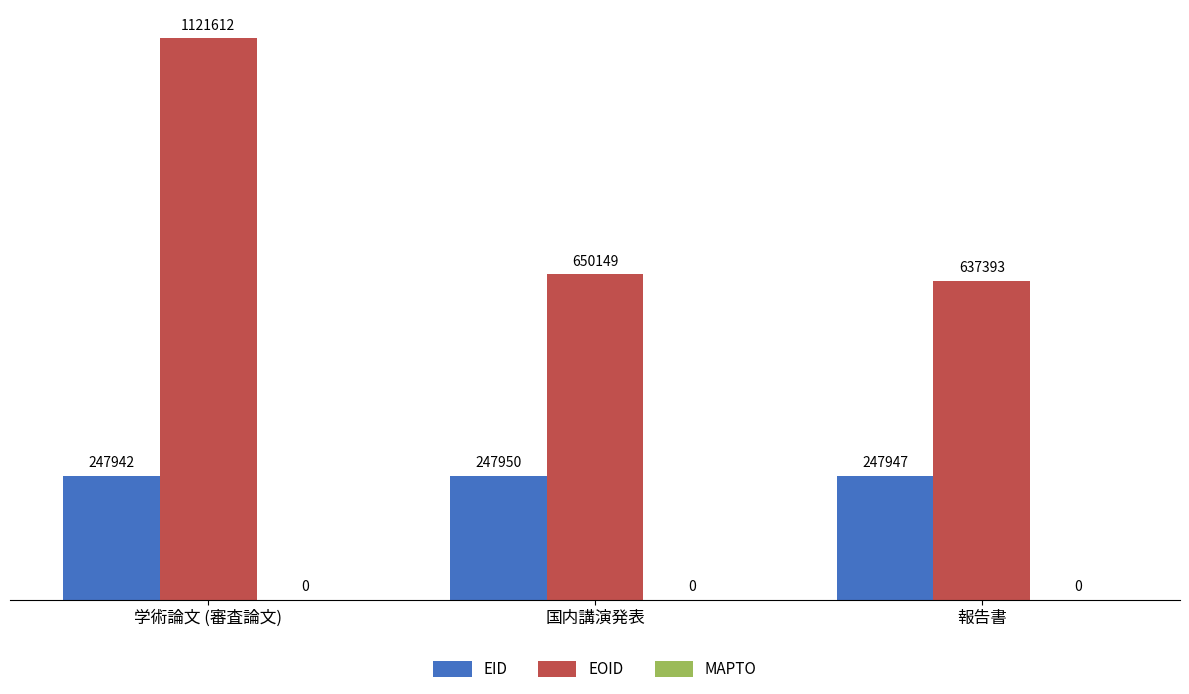

True or false: EID has a value of 247950 at 国内講演発表.

True